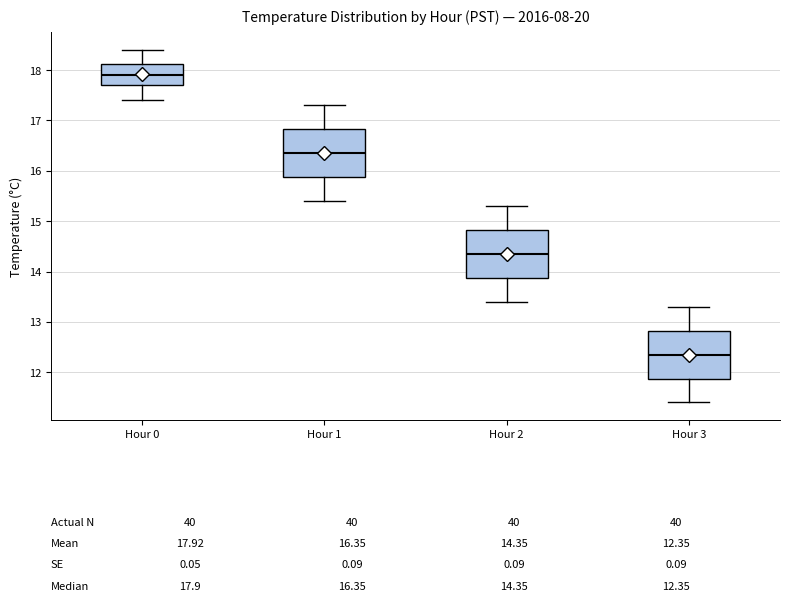

Which box has the lowest median line?

Hour 3